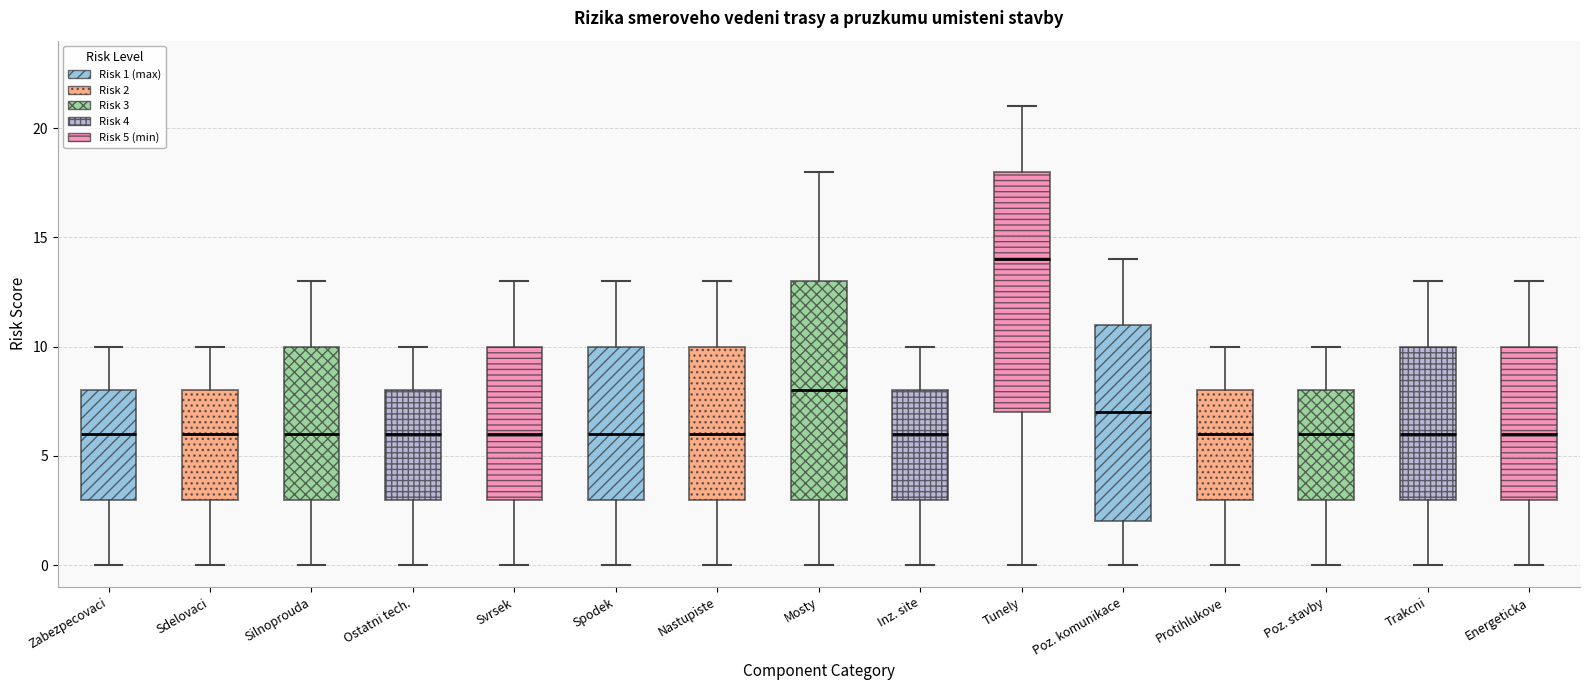

Where is the lower edge of the box for Spodek on the y-axis? The values are not printed on the chart, so give them approximately, as read against the axis.

3